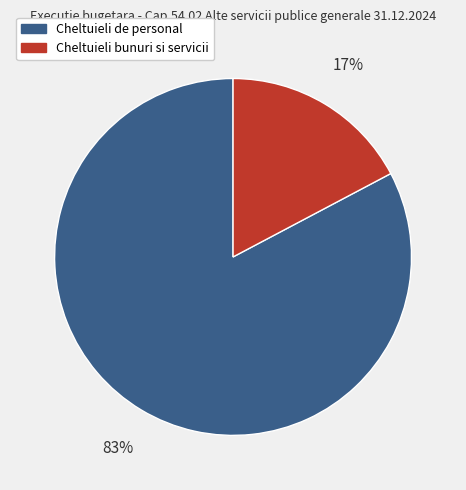

What is the largest slice in the pie chart?

Cheltuieli de personal